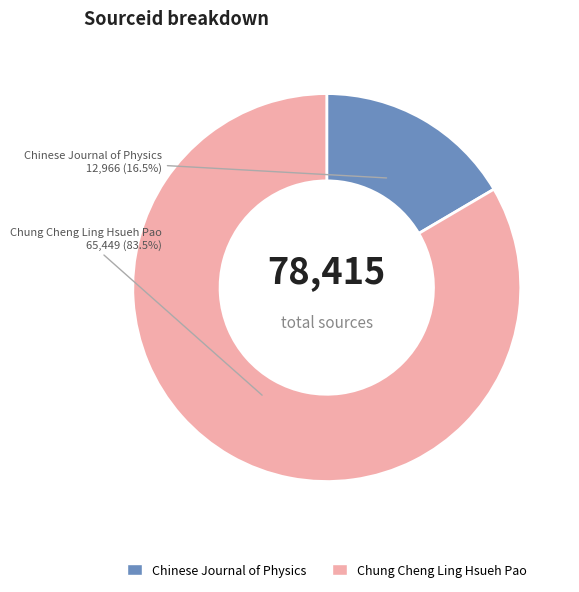

Rank the categories by value from lowest to highest.

Chinese Journal of Physics, Chung Cheng Ling Hsueh Pao